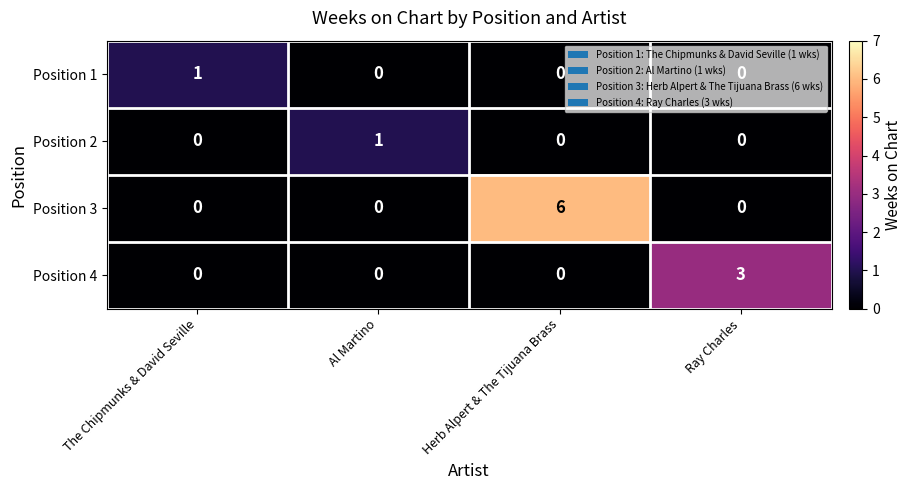

Which series has the largest range (max minus min)?

Position 3